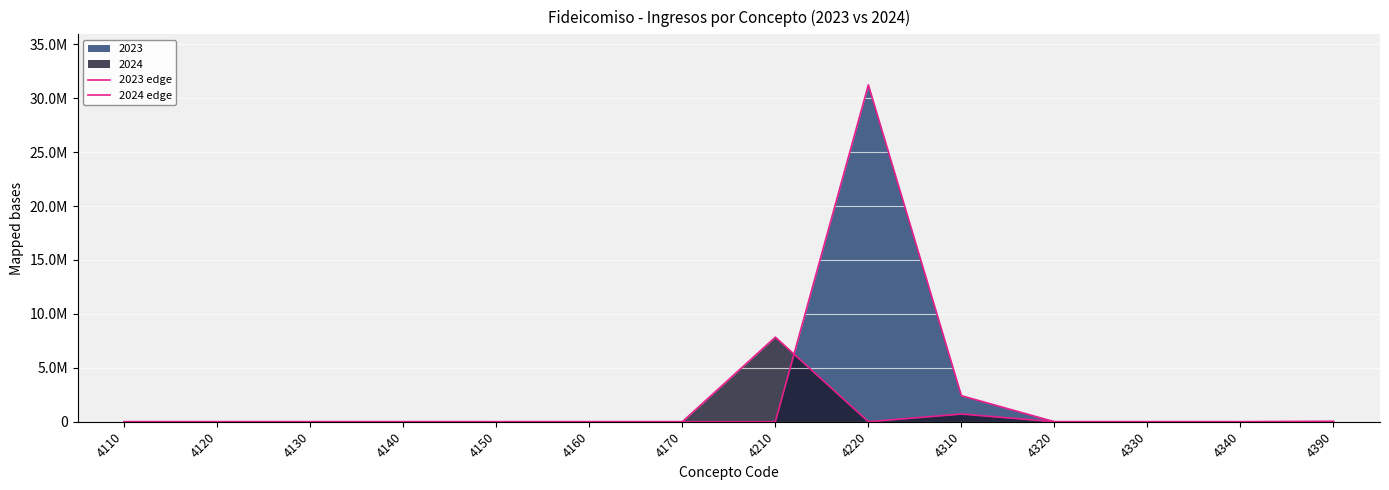

True or false: 2024 edge has more than 1 interior local peaks.

True